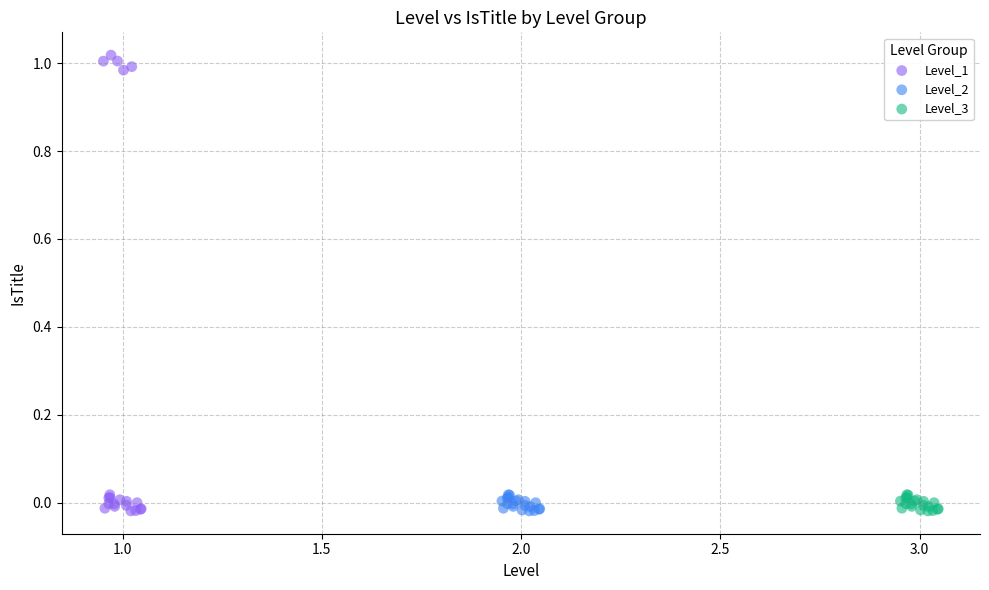

Which series contains the highest Y value?

Level_1